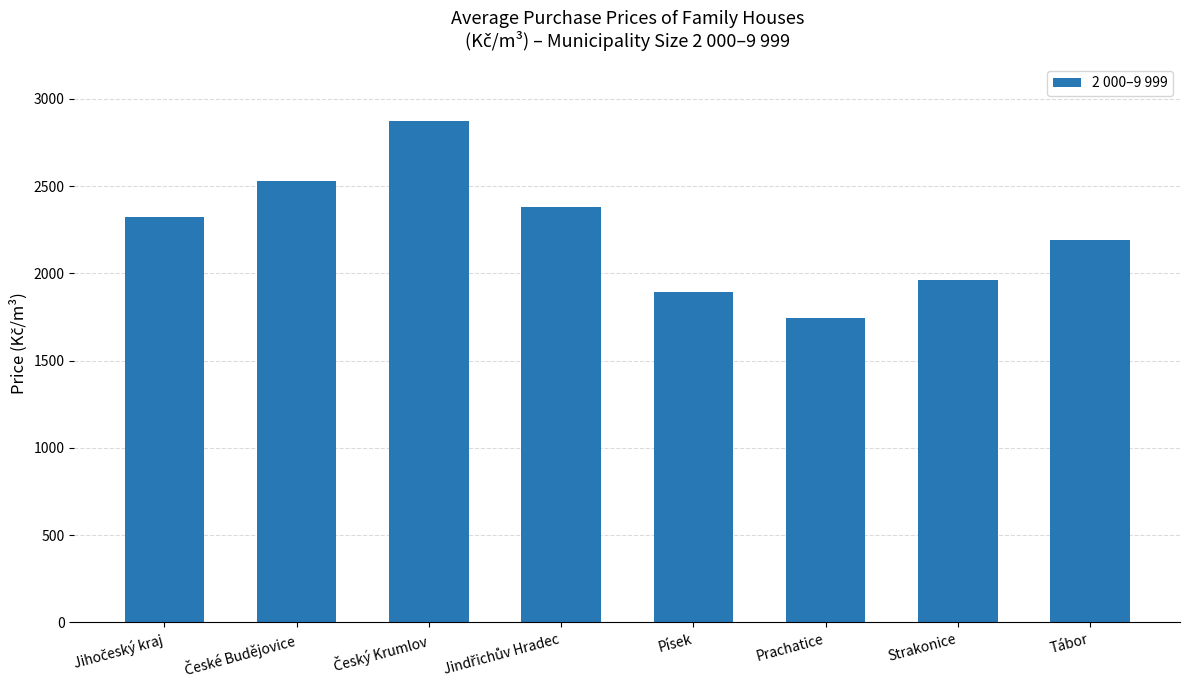

The value at Prachatice is 597. True or false?

False